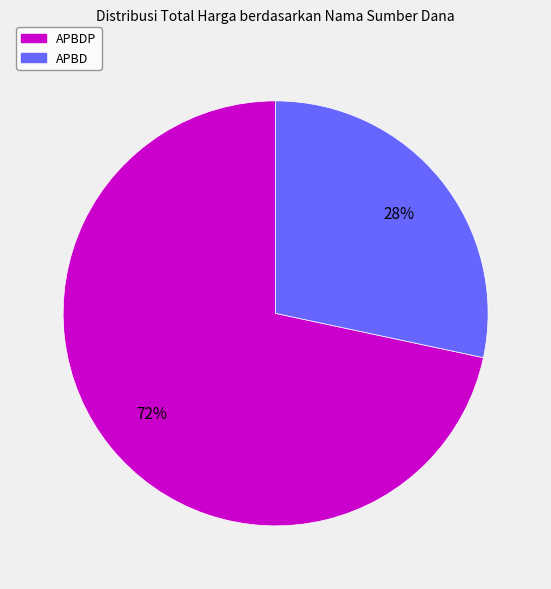

Does any single category account for the majority?

Yes